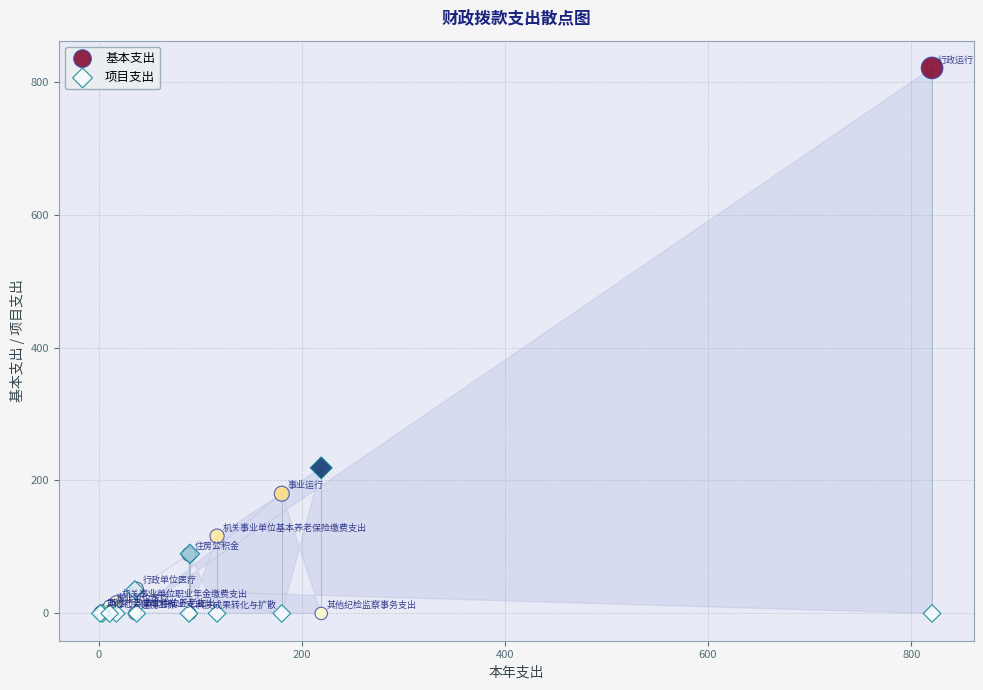

Across all series, what Y value is closest to 410?

219.0